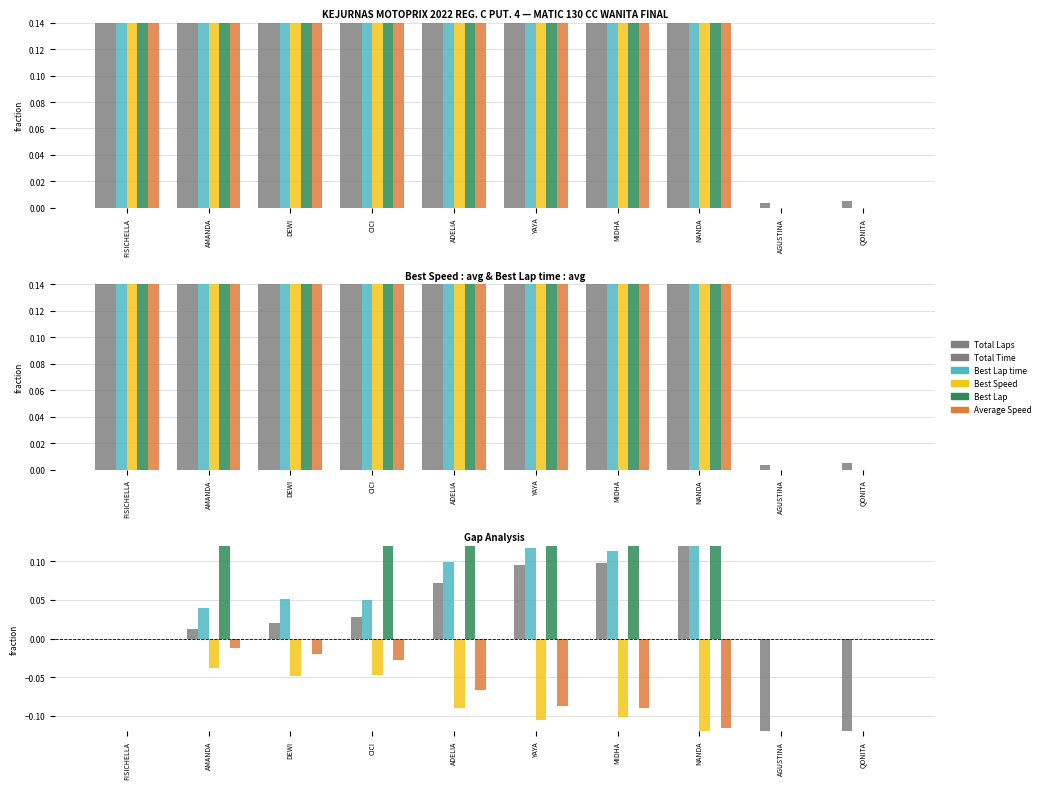

True or false: Average Speed has a value of -0.0 at MIDHA.

False